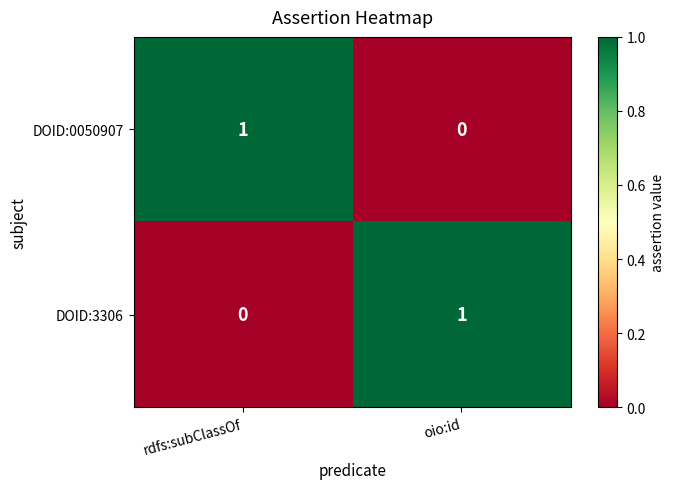

True or false: DOID:0050907 has a value of 1 at oio:id.

False